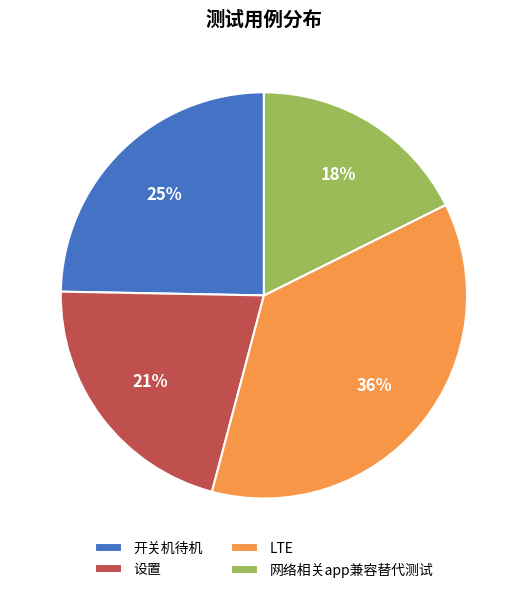

Is the sum of LTE and 设置 greater than half?

Yes